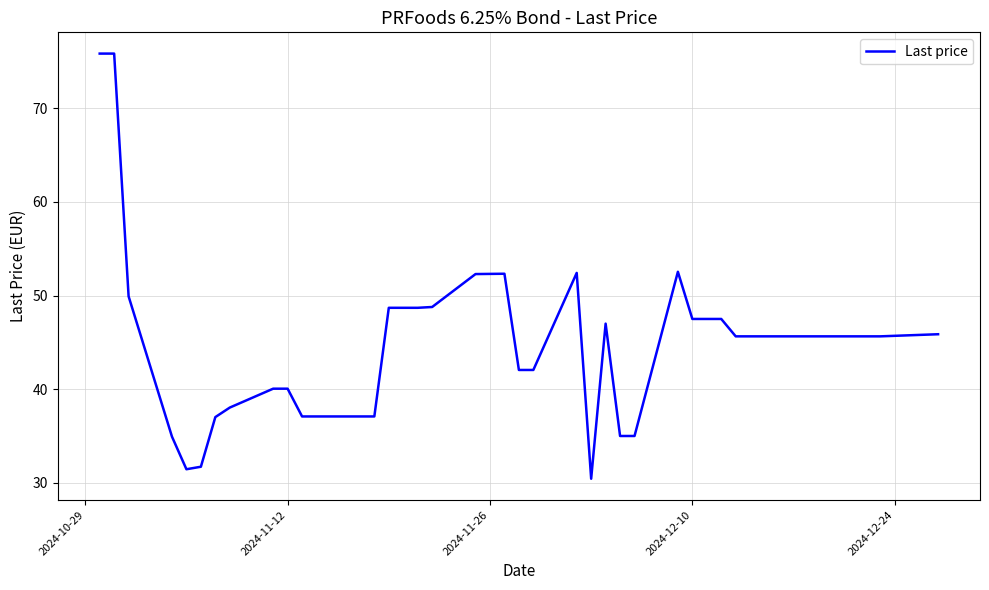

What is the maximum value shown in the chart?

75.8